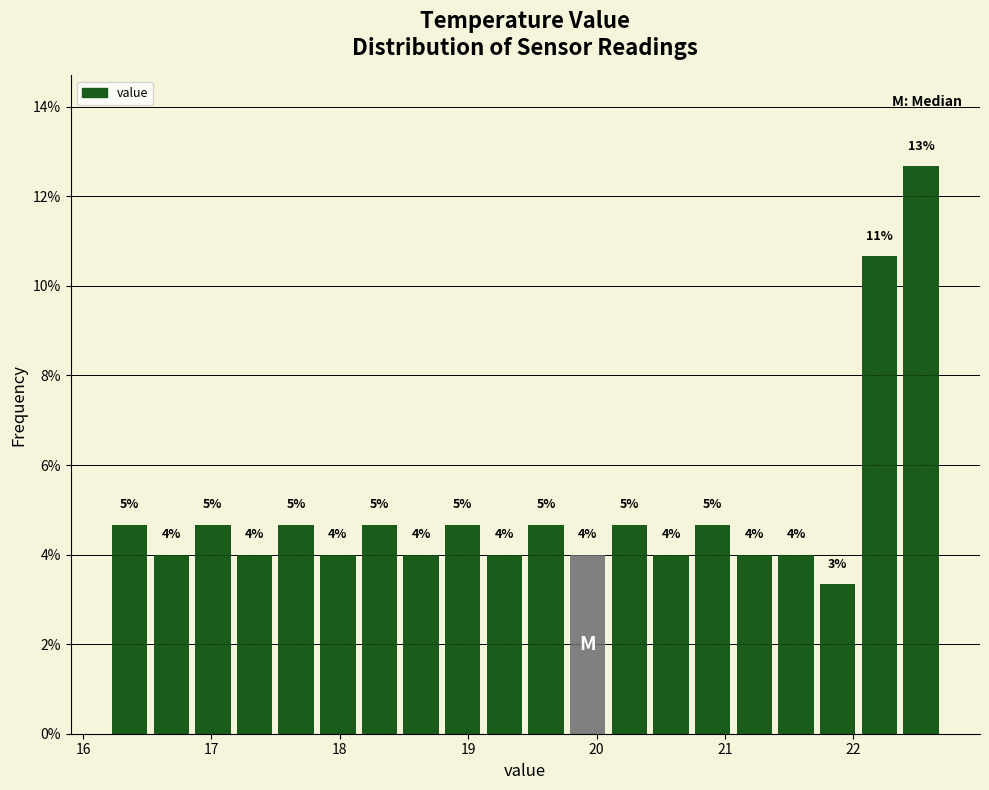

Read against the x-axis, roughly where is the centre of the tallest bar?

22.5